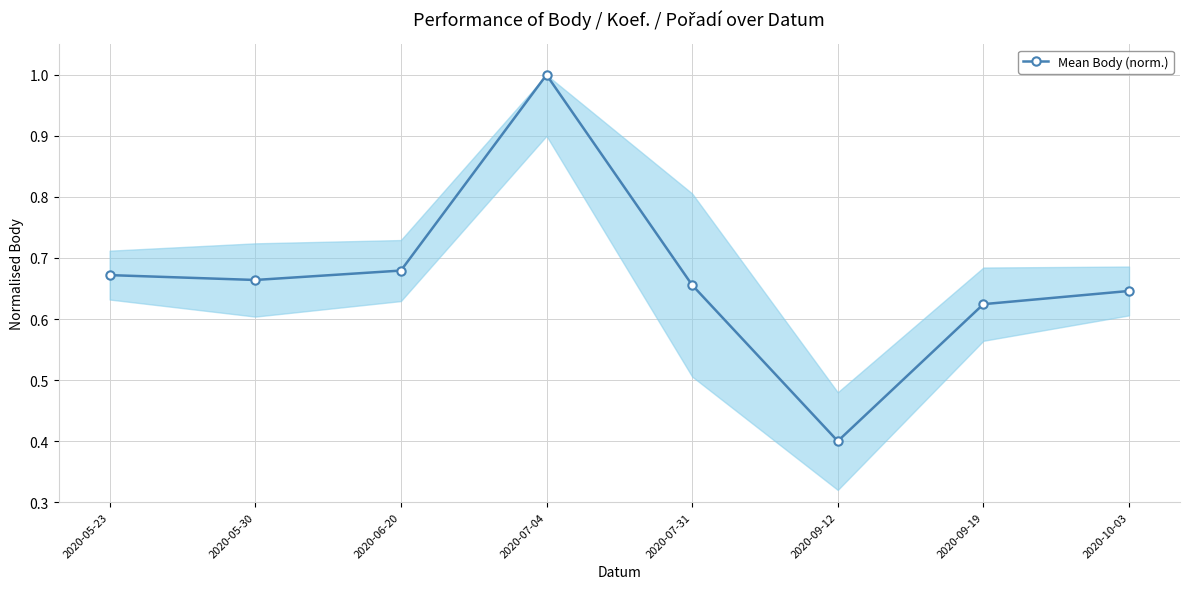

True or false: there are more than 0 points higher than both neighbors.

True